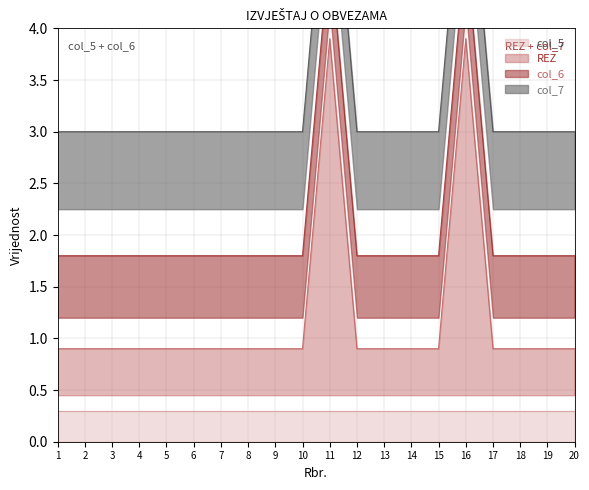

Is it true that REZ equals 1.3 at 19?

False